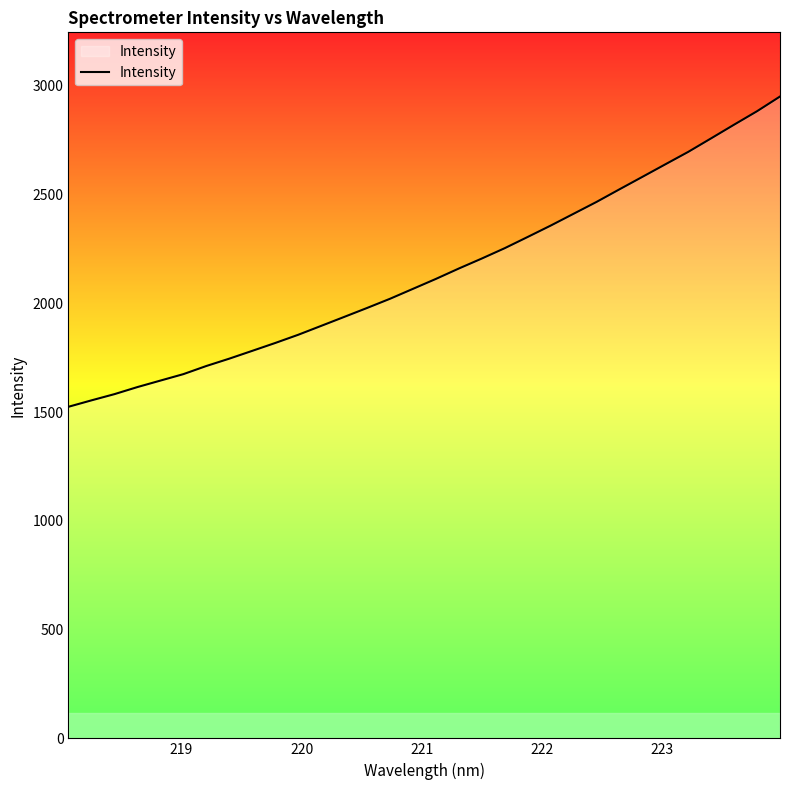

What is the difference between the maximum and minimum values?

1426.6